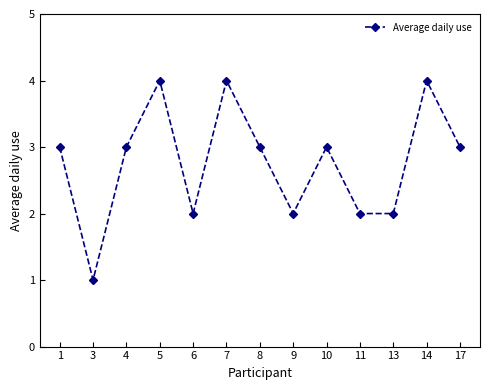

What is the value of the 10th point from the left?

2